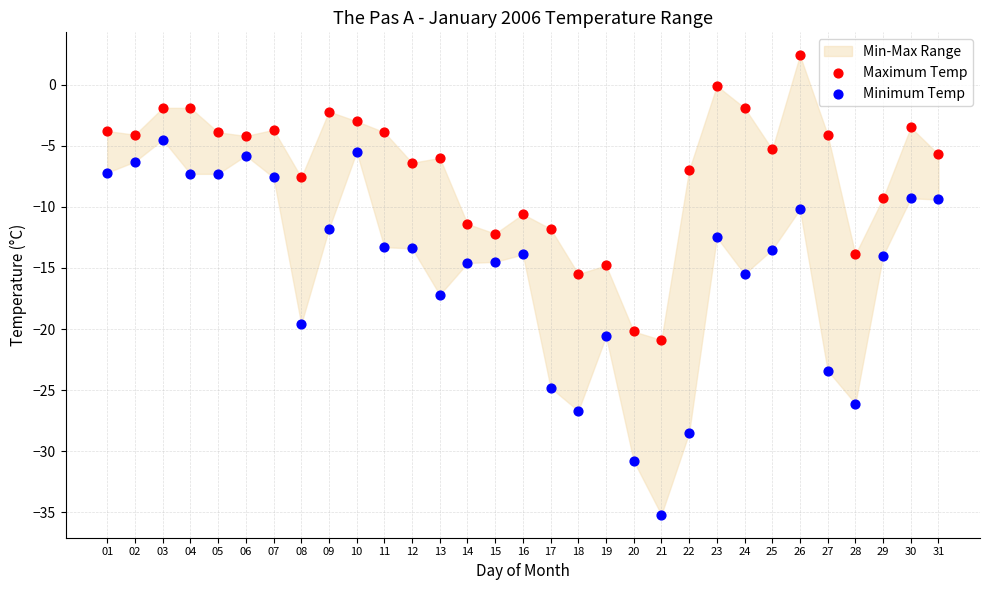

Which series has the largest Y range (max minus min)?

Minimum Temp